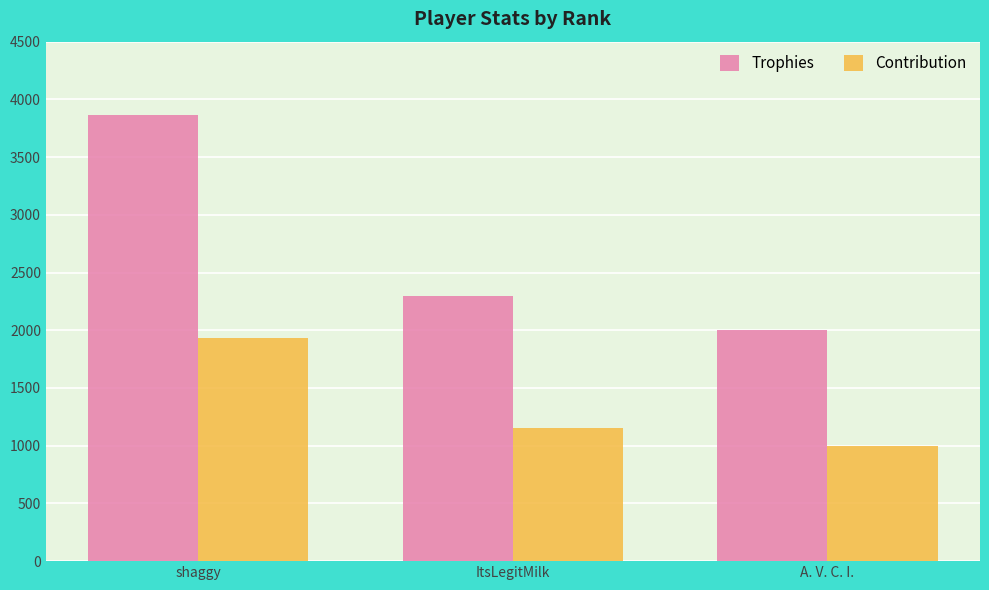

How many bars are there in total?

6